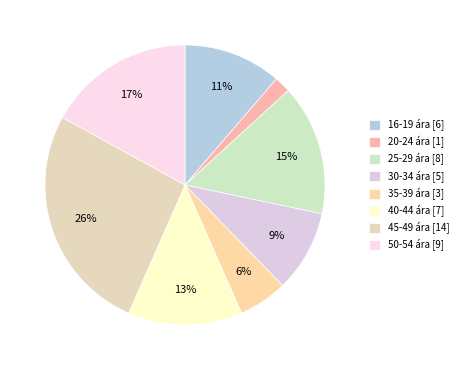

Rank the categories by value from lowest to highest.

20-24 ára, 35-39 ára, 30-34 ára, 16-19 ára, 40-44 ára, 25-29 ára, 50-54 ára, 45-49 ára